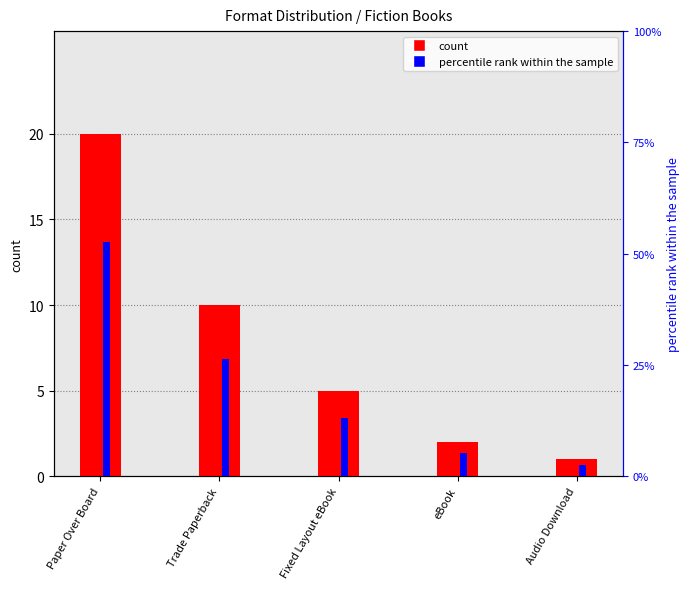

How many data points does each series have?

5